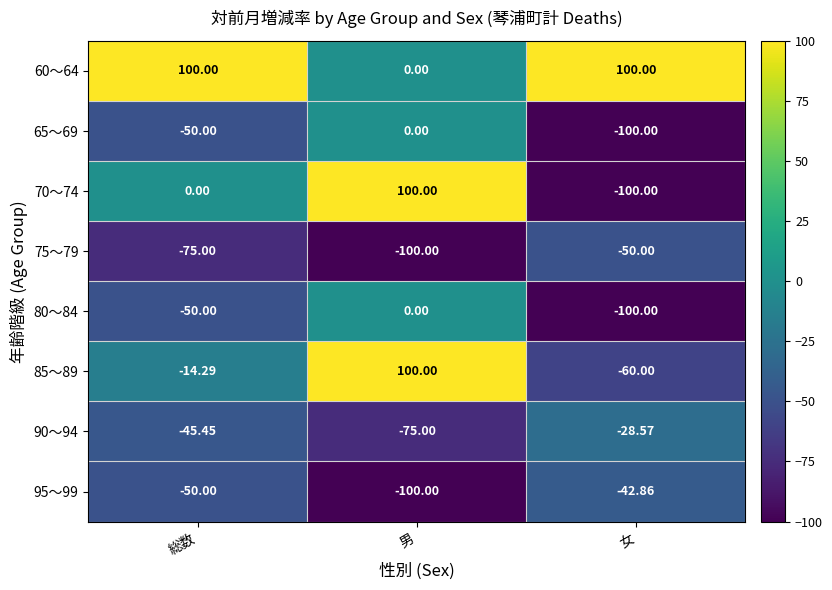

Which category has the lowest value in the 80～84 series?

女